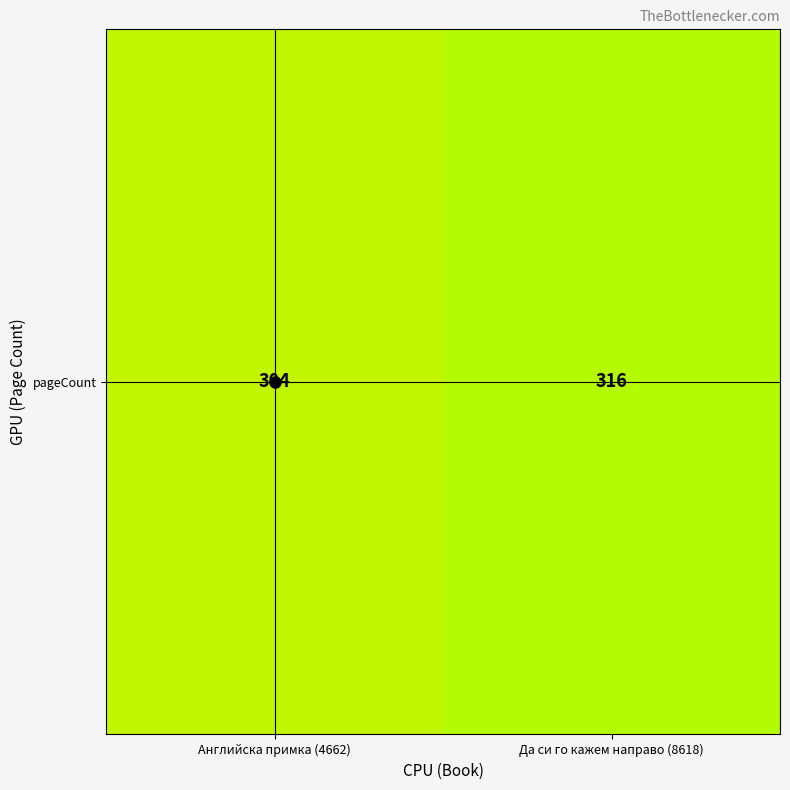

How many data points does each series have?

2